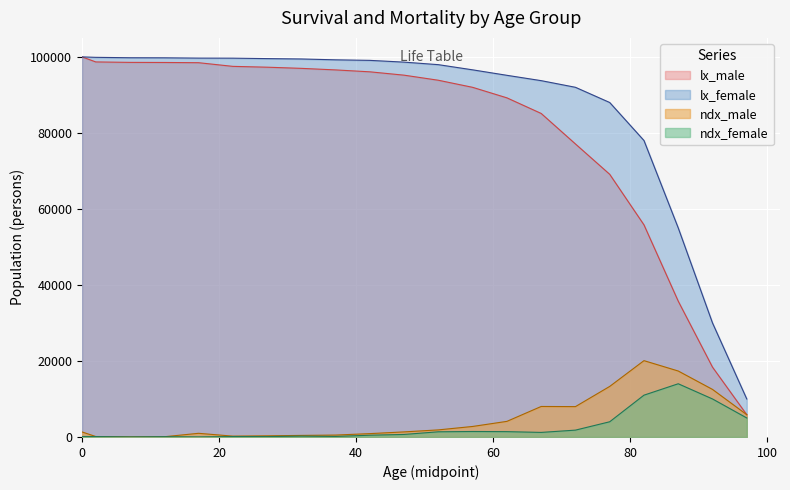

Which series changed the most between 15-19 and 70-74?

lx_male